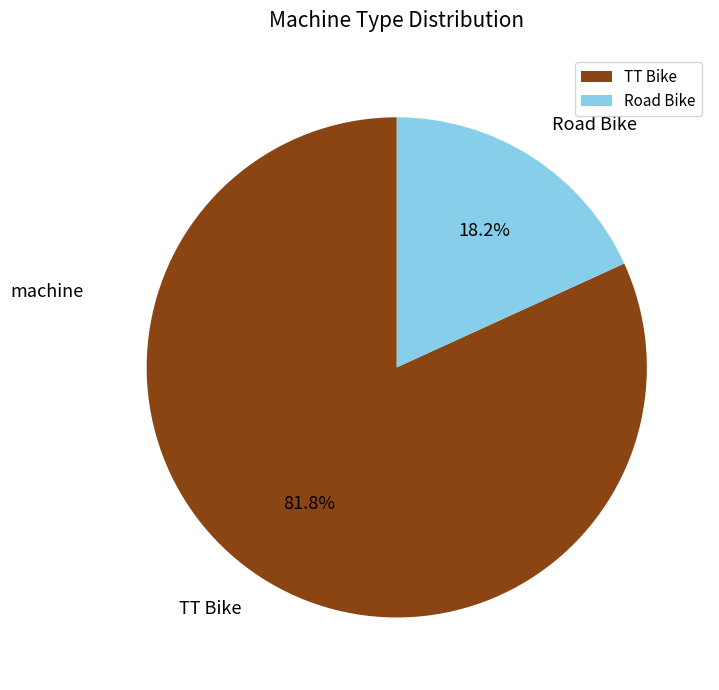

Is there any slice that represents more than half of the pie?

Yes